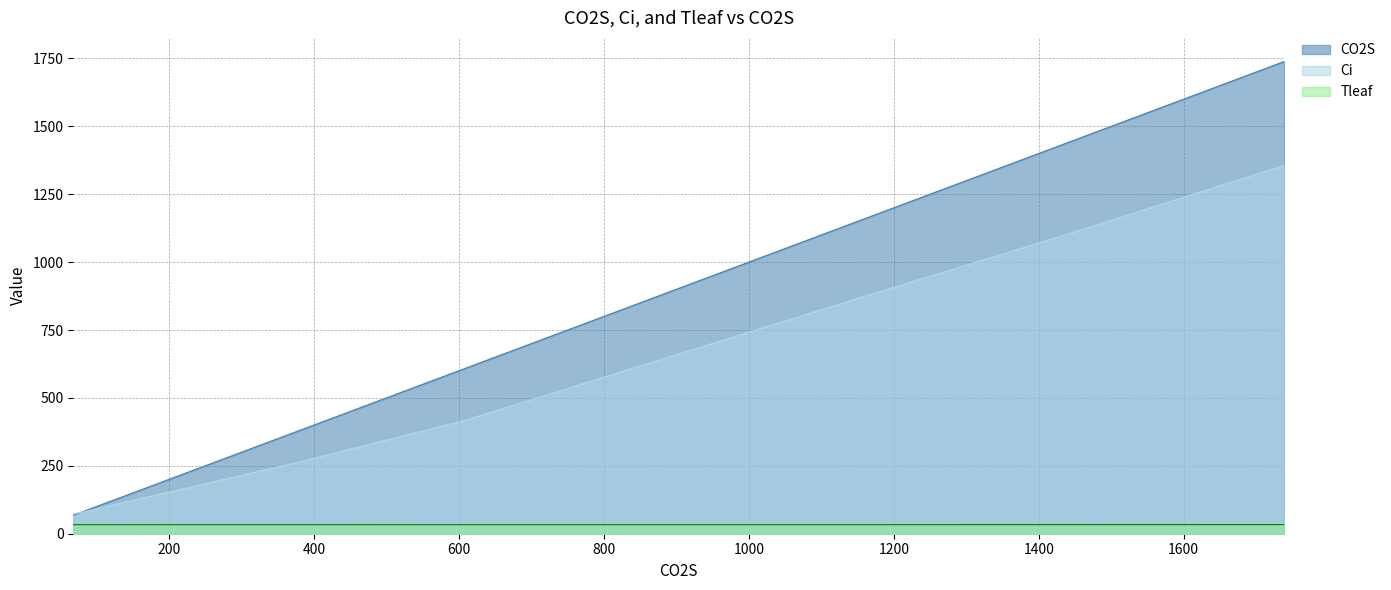

List the series in order of their overall mean, lowest first.

Tleaf, Ci, CO2S